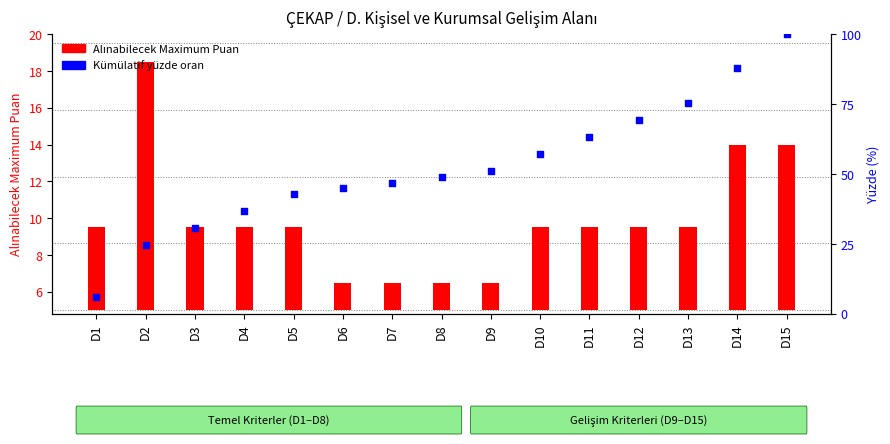

Is the value of Alınabilecek Maximum Puan at D5 greater than the value of Kümülatif yüzde oran at D6?

No